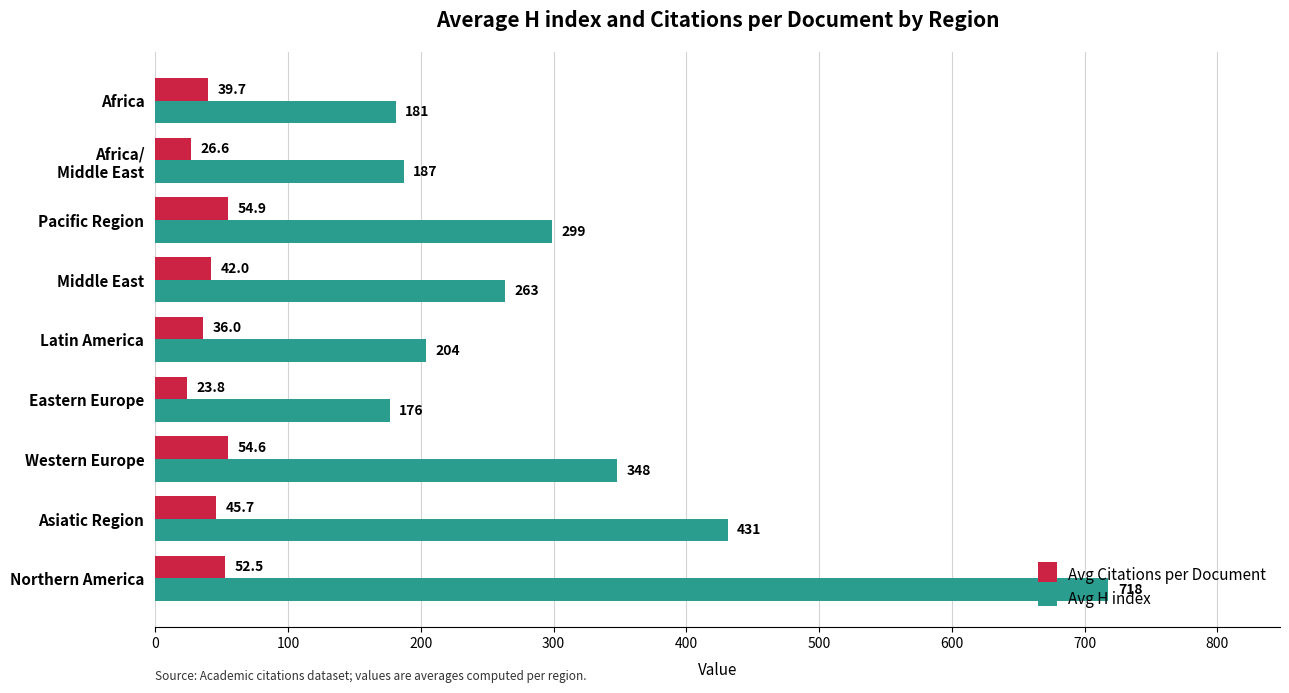

The value of Avg Citations per Document at Latin America is 36.0. True or false?

True